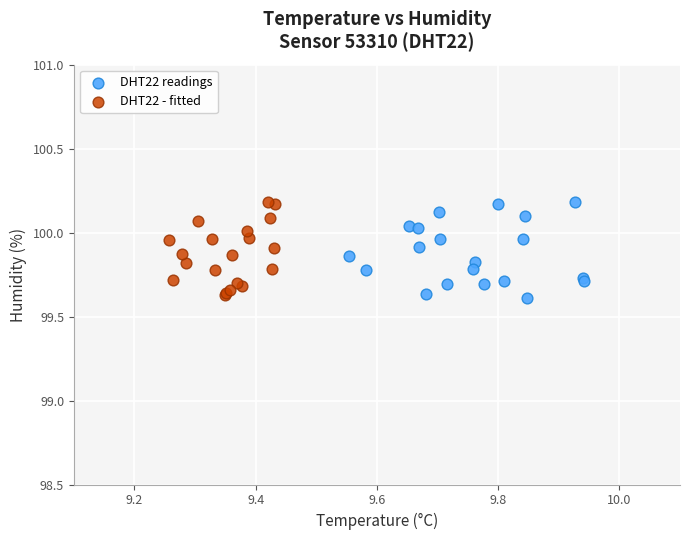

What are all the series names shown in the legend?

DHT22 readings, DHT22 - fitted